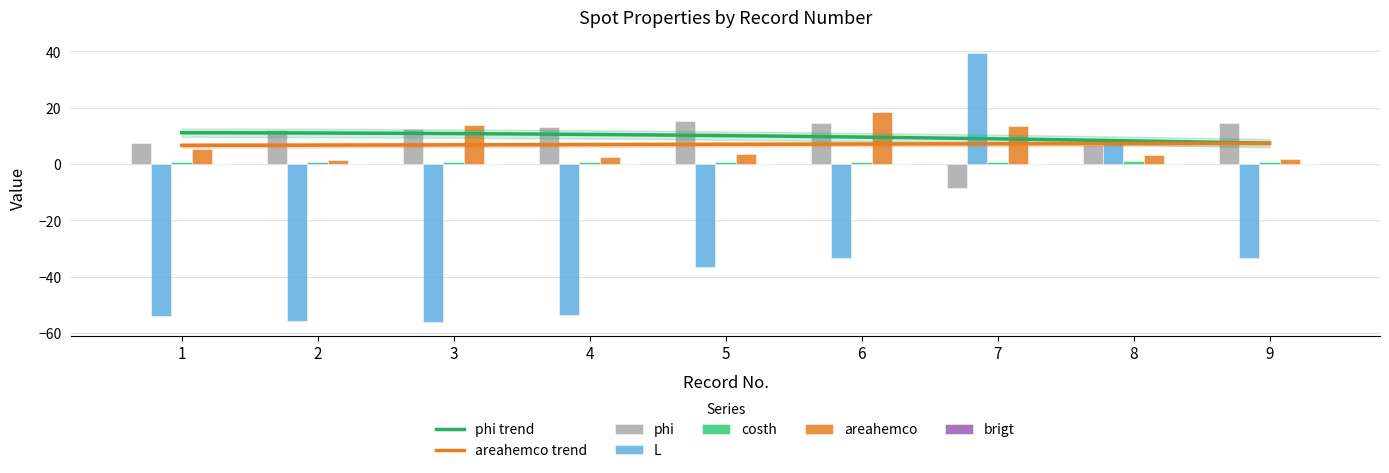

What is the difference between the maximum and minimum values in the costh series?

0.4